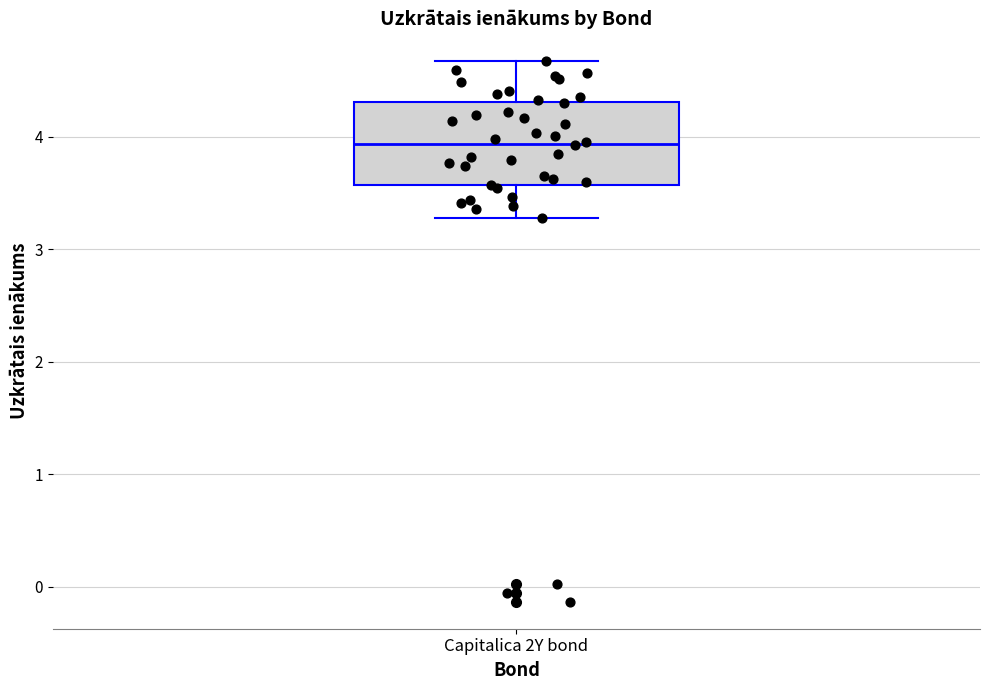

Transcribe this box plot: give where the median line is, the range the box spans, and where the two whiskers end, as read against the y-axis. The values are not printed on the chart, so give them approximately, as read against the axis.

median 3.9, box 3.6 to 4.3, whiskers 3.3 to 4.7